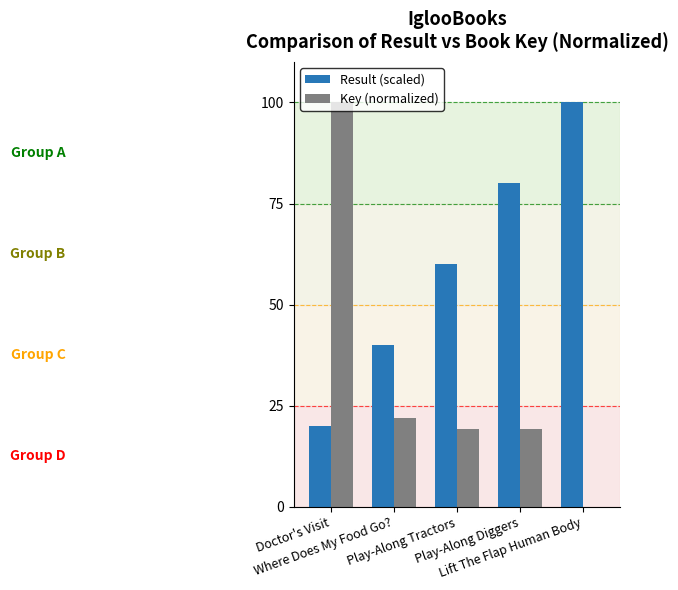

Which series has the largest total across all categories?

Result (scaled)